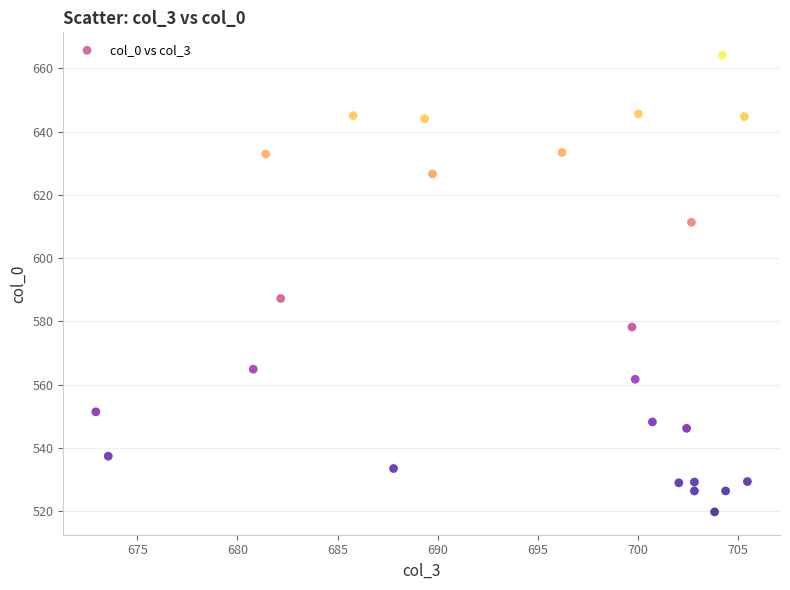

What Y value in the scatter plot is closest to 591?

587.3